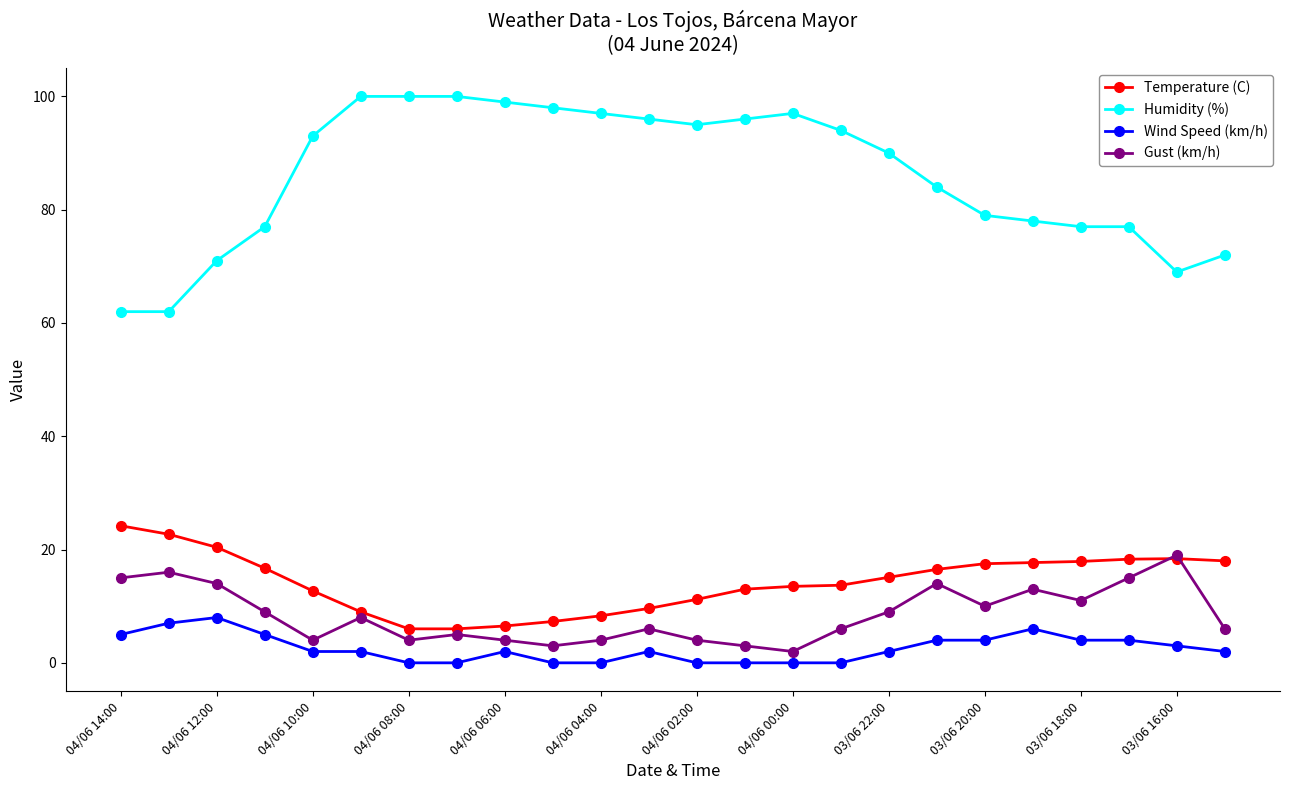

What is the value of the Humidity (%) point at the 7th from the left?

100.0